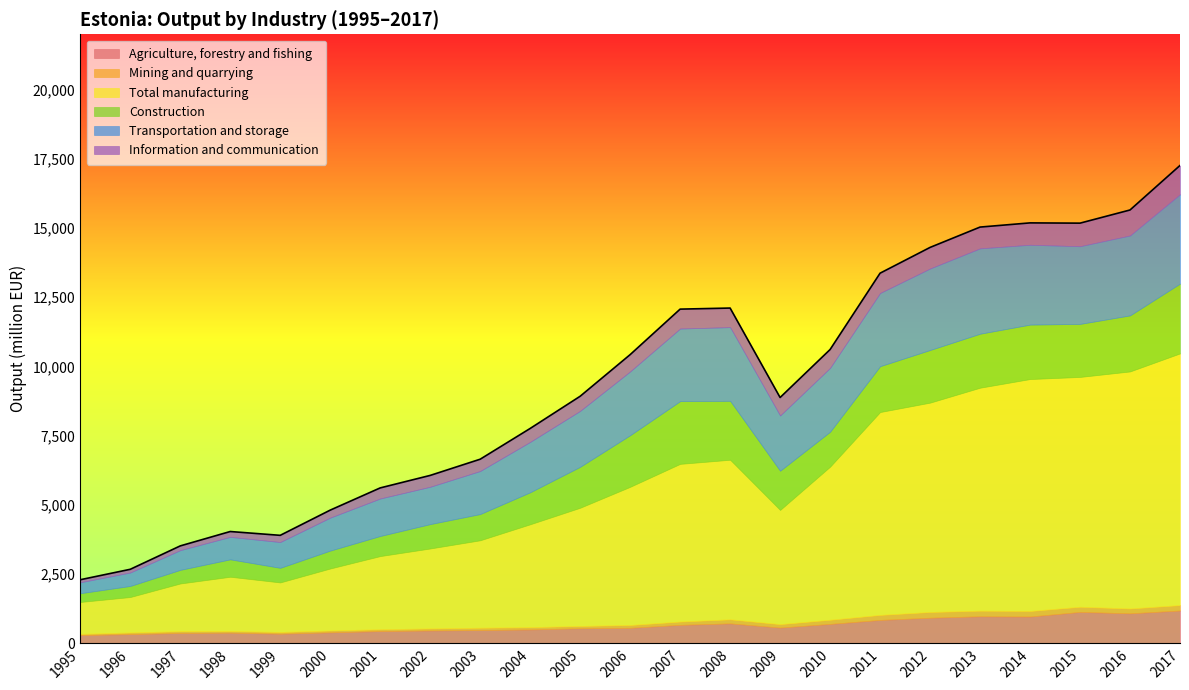

What is the spread (max minus min) of values at 1999?

1729.0